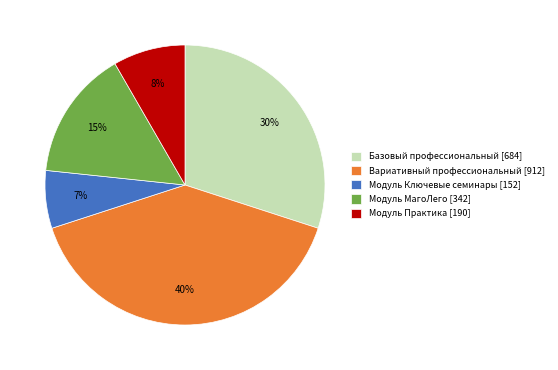

Do Вариативный профессиональный [912] and Модуль Ключевые семинары [152] together represent more than half of the pie?

No